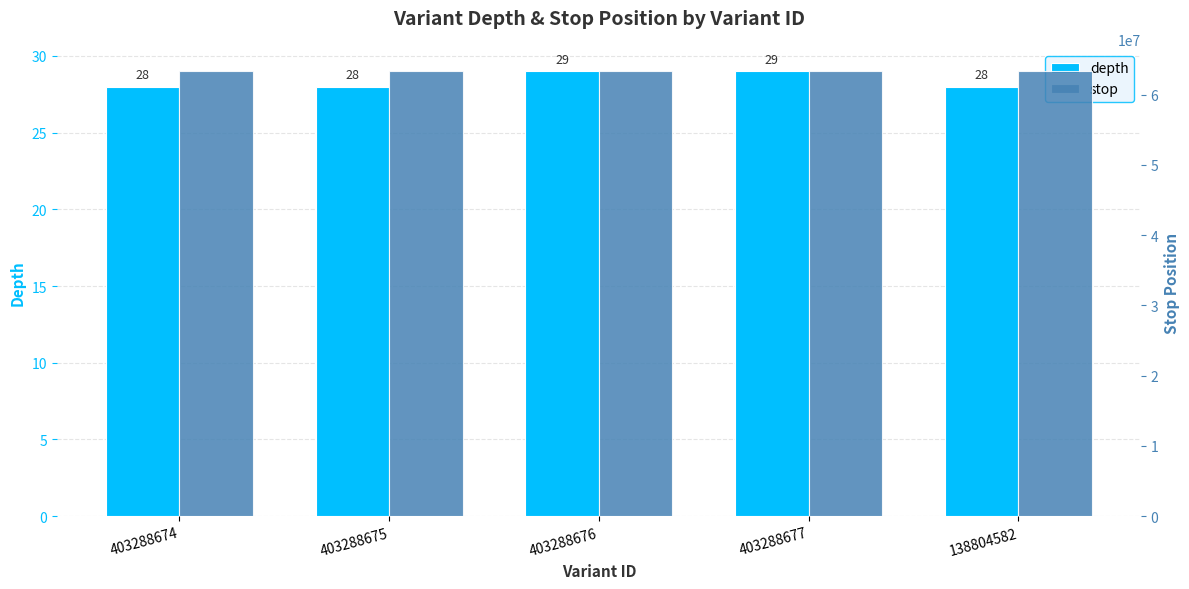

What is the sum of the depth values at 403288677 and 403288674?

57